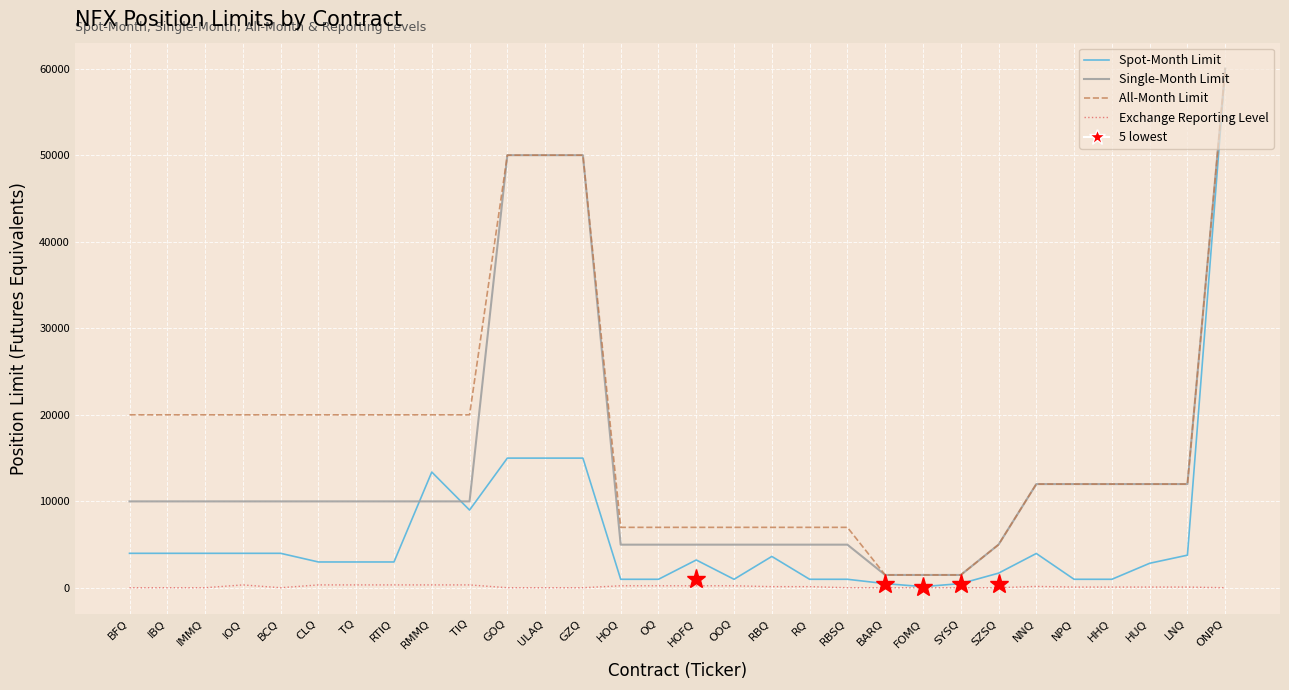

What is the maximum value shown in the chart?

60000.0